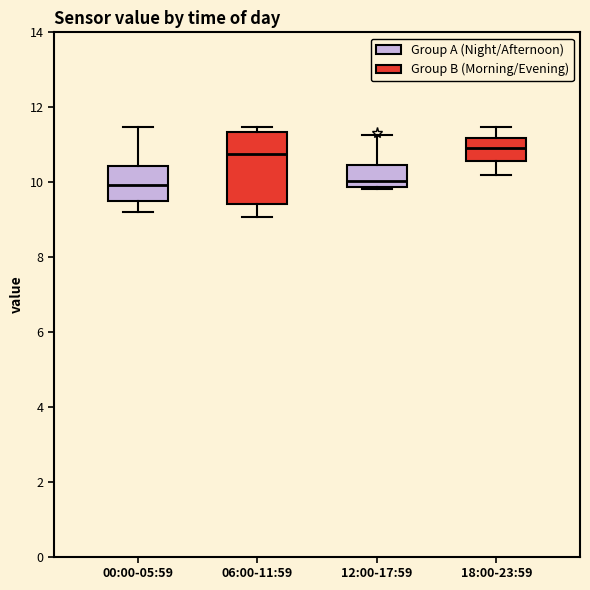

Reading left to right, read every box against the y-axis: the position of its median line, the range the box covers, and the ends of its whiskers. The values are not printed on the chart, so give them approximately, as read against the axis.

00:00-05:59: median 10.0, box 9.4 to 10.4, whiskers 9.2 to 11.4
06:00-11:59: median 10.8, box 9.4 to 11.4, whiskers 9.0 to 11.4 (just above the box's upper edge)
12:00-17:59: median 10.0, box 9.8 to 10.4, whiskers 9.8 (just below the box's lower edge) to 11.2
18:00-23:59: median 11.0, box 10.6 to 11.2, whiskers 10.2 to 11.4